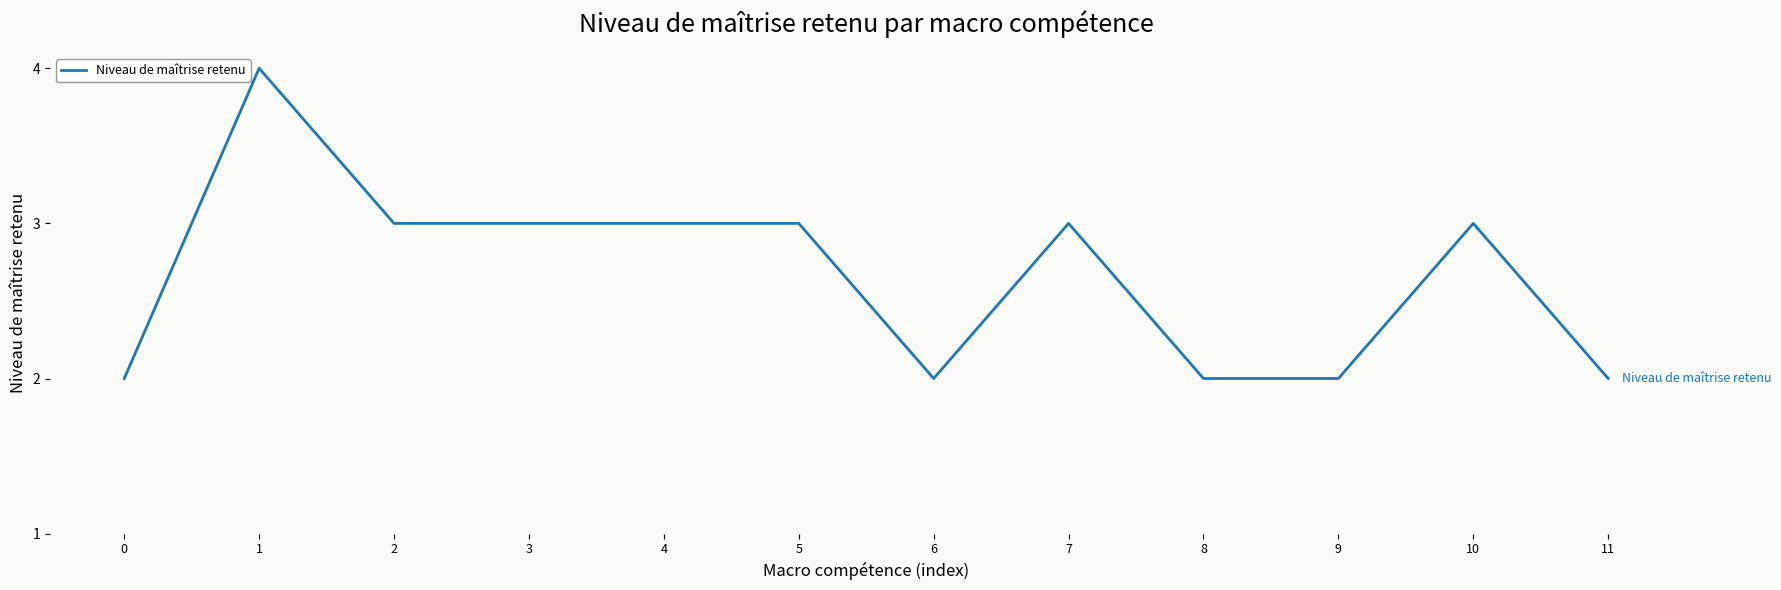

True or false: the data shows 3 at 9.

False